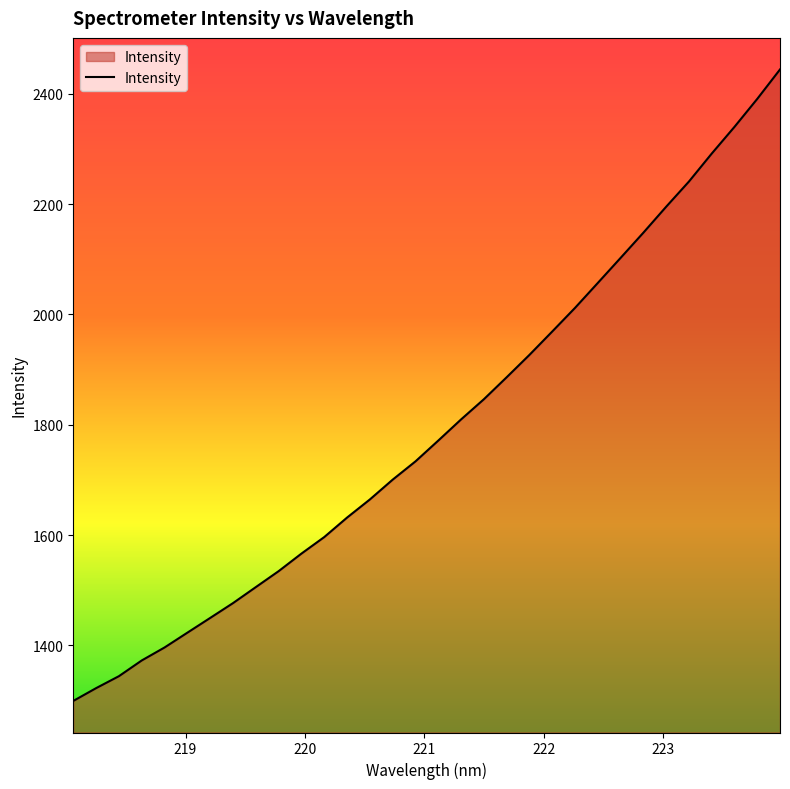

What is the difference between the maximum and minimum values?

1145.2